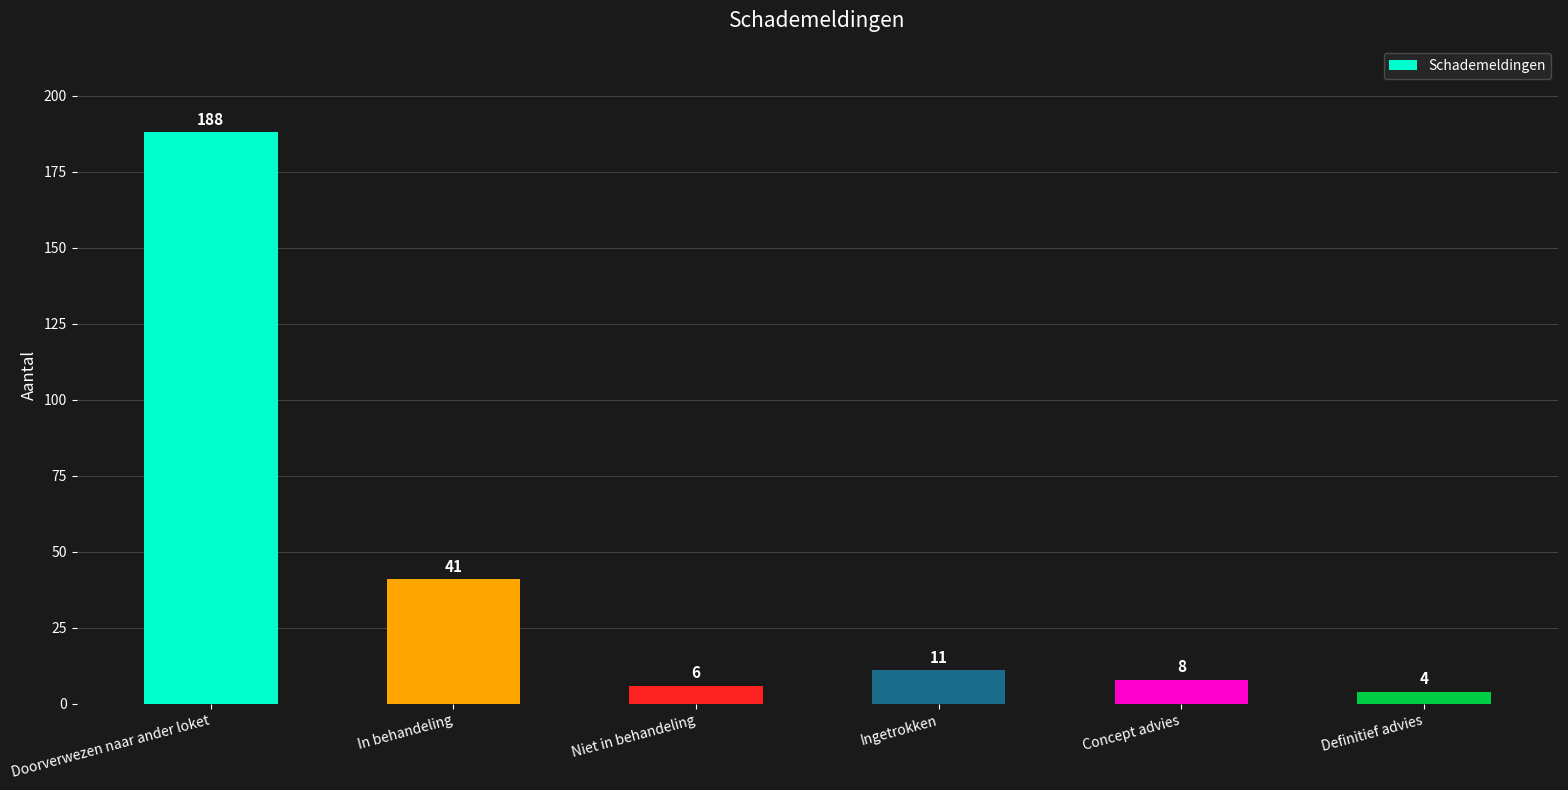

Reading right to left, what are all the values shown in this chart?

Definitief advies=4	Concept advies=8	Ingetrokken=11	Niet in behandeling=6	In behandeling=41	Doorverwezen naar ander loket=188